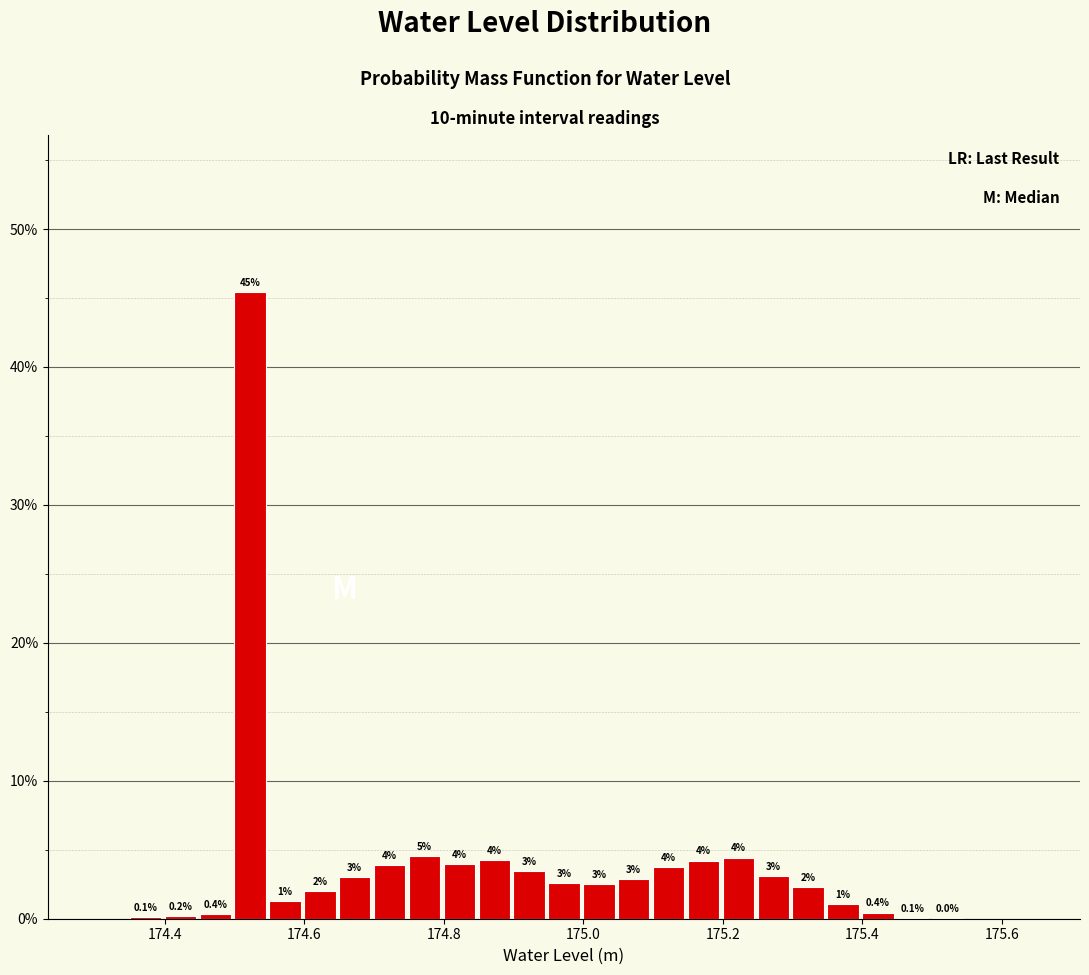

Around what value on the x-axis is the tallest bar? Give the approximate position of its centre, as read against the axis.

174.52